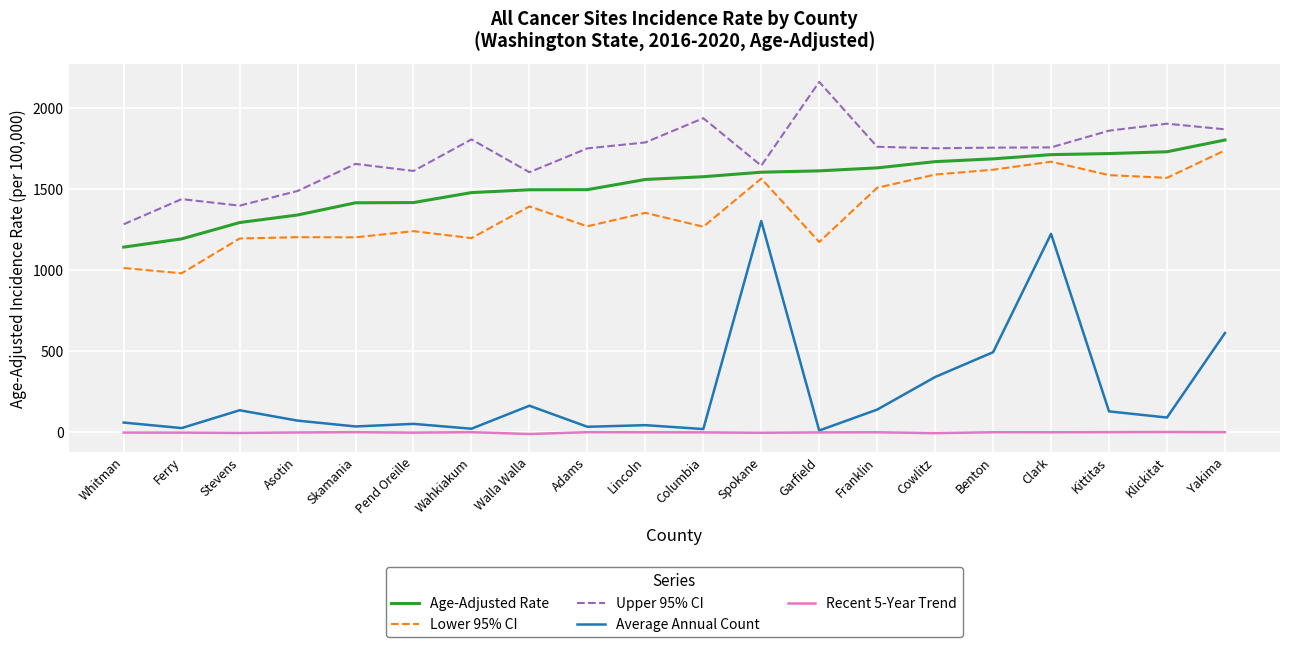

Does the chart display data point markers on the line(s)?

No